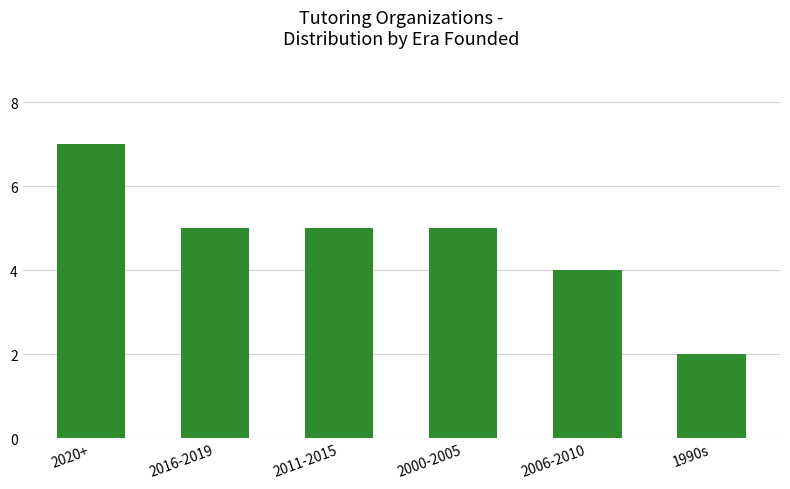

How many categories are shown in the chart?

6